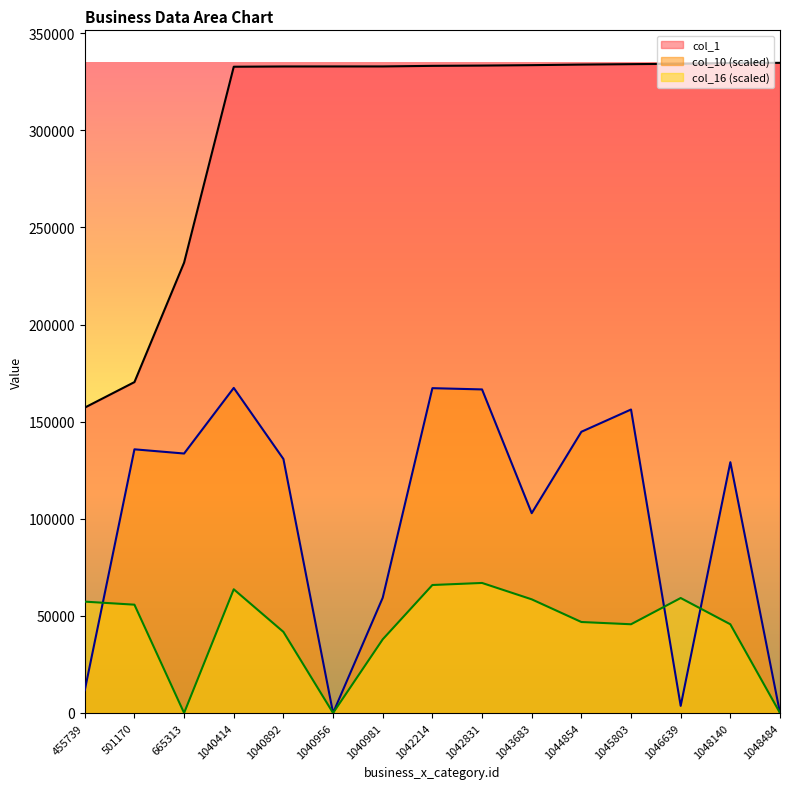

What is the average value of the col_1 series?

304181.3